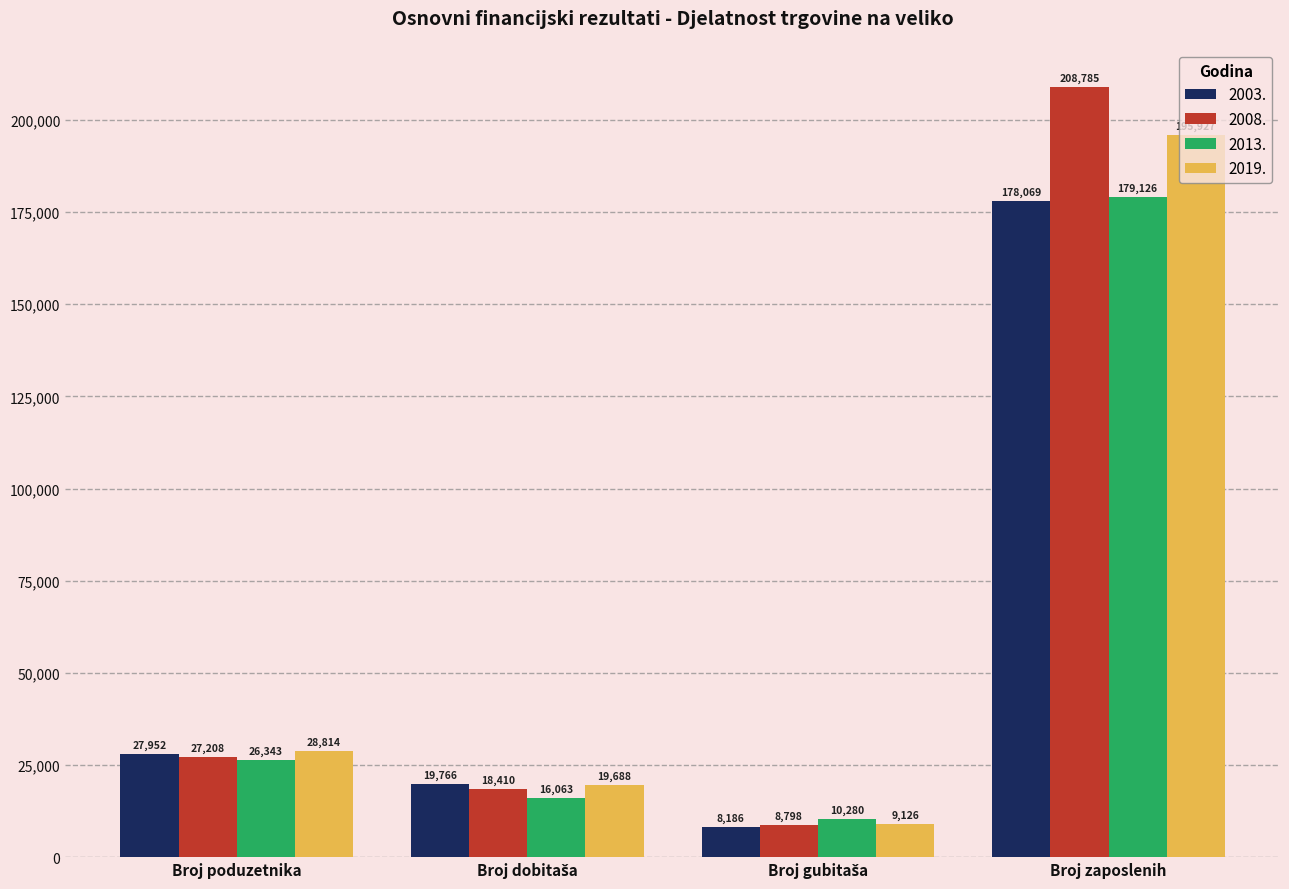

Which series has the largest range (max minus min)?

2008.